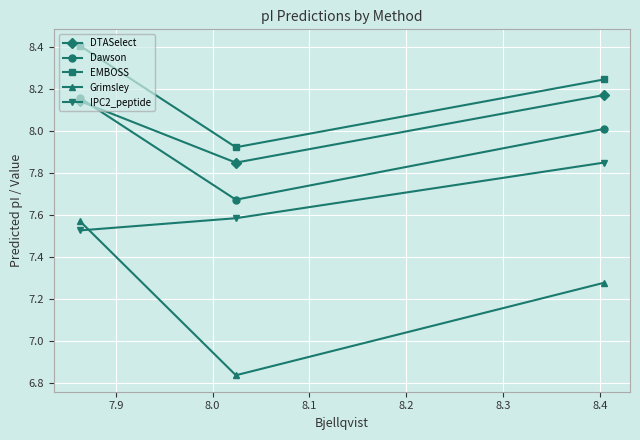

At how many categories does at least one series exceed 7?

3